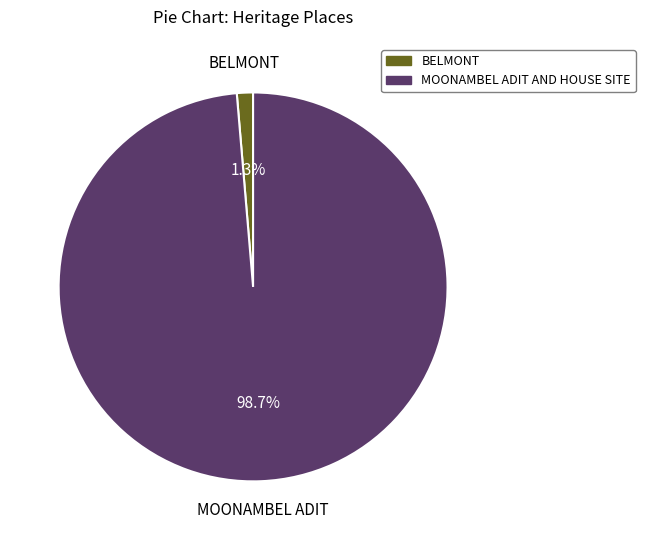

Combined, do MOONAMBEL and BELMONT account for over 50%?

Yes